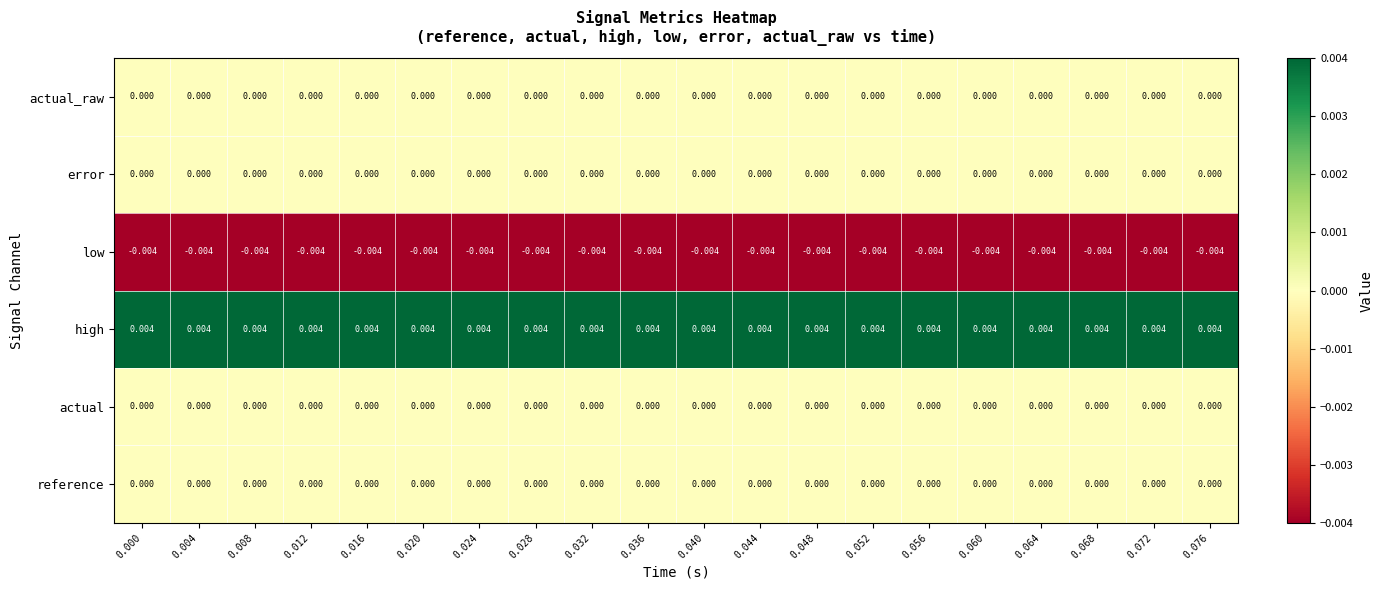

Which series has the largest total across all categories?

high